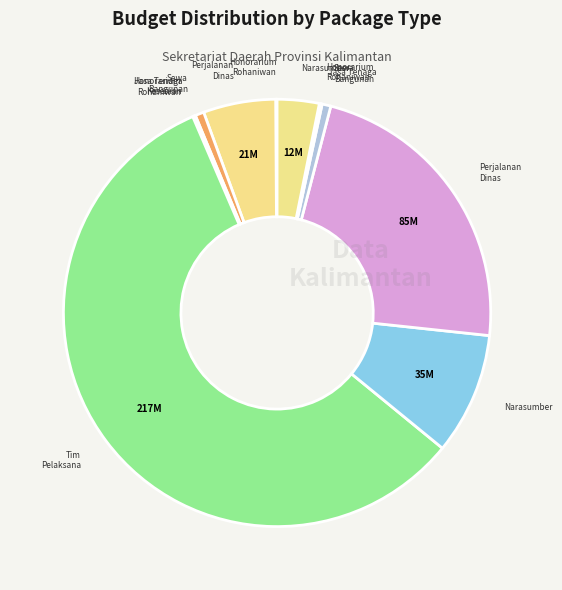

Does any single category account for the majority?

Yes